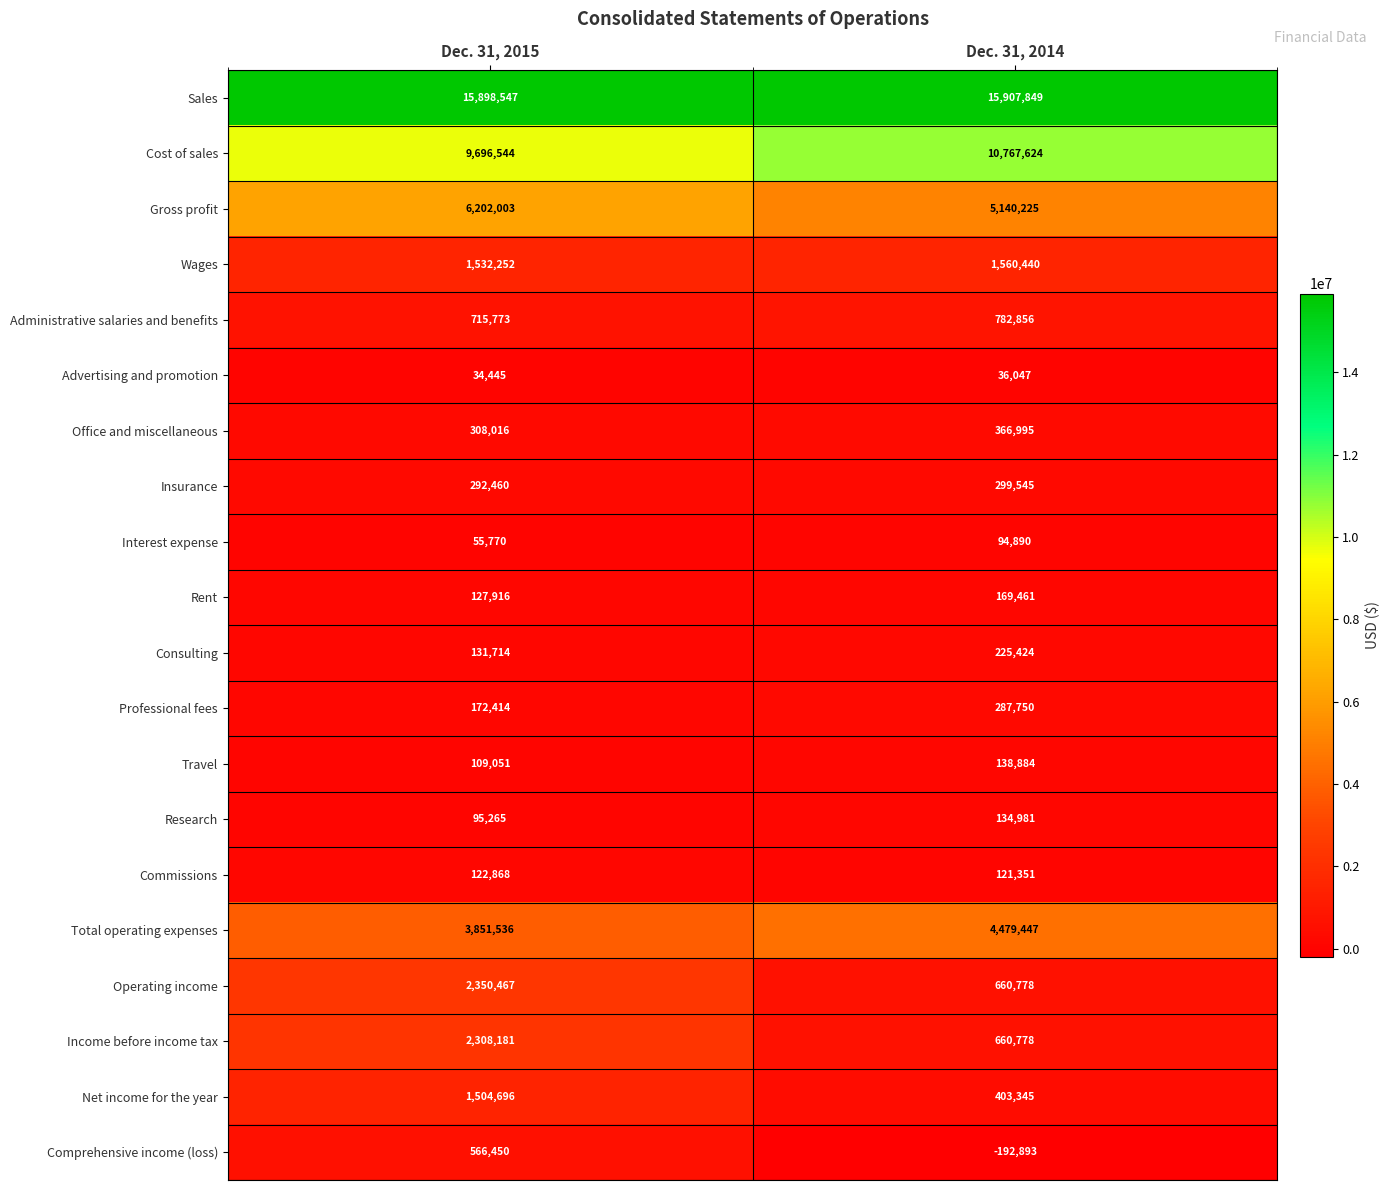

Which series has the largest total across all categories?

Sales